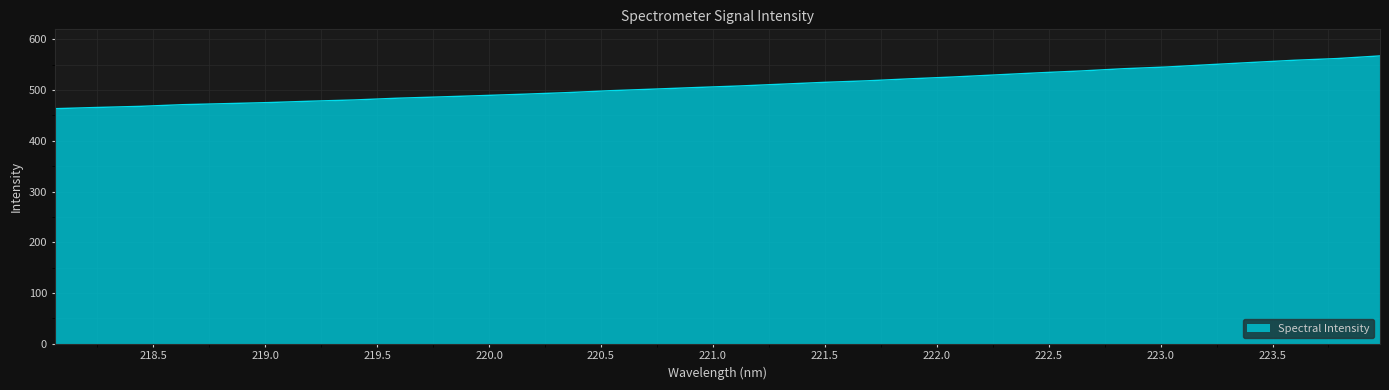

What is the smallest value displayed?

463.4